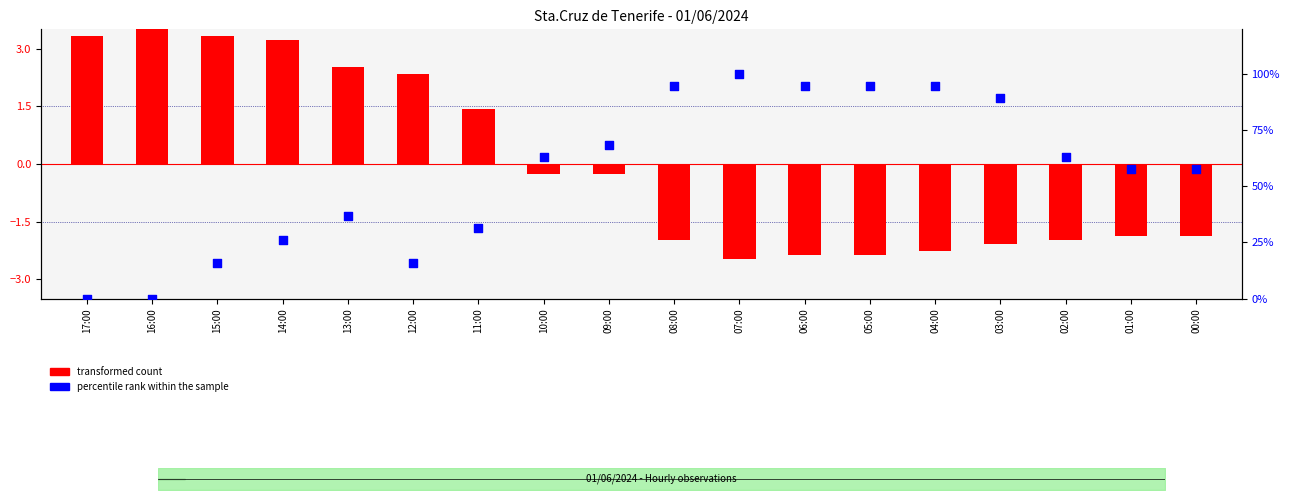

What are all the series names shown in the legend?

transformed count, percentile rank within the sample